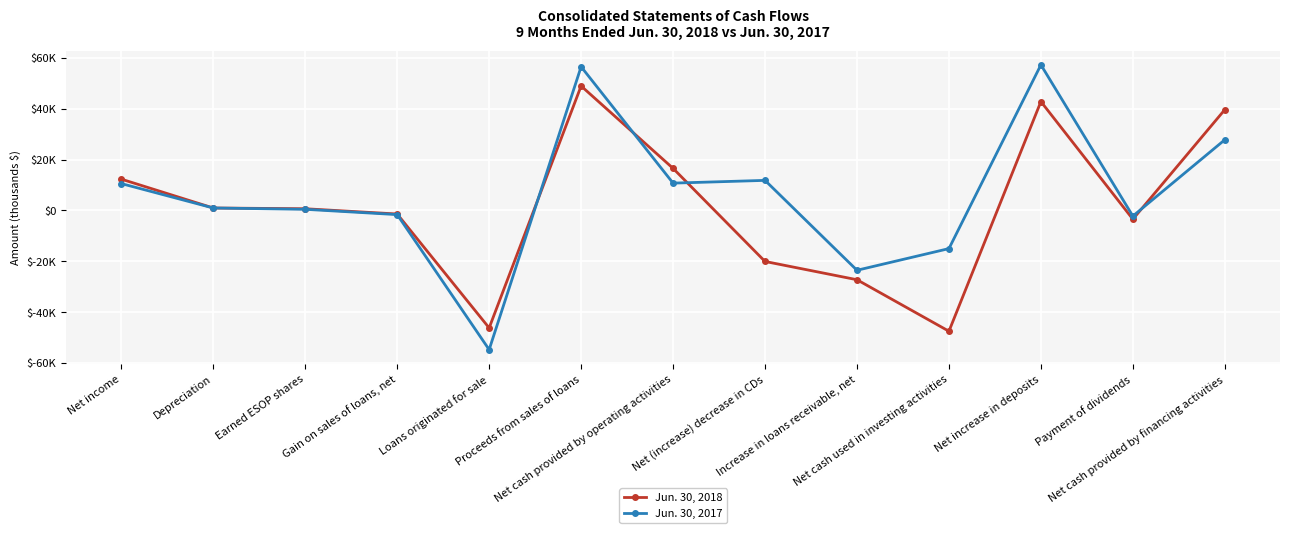

At which category does Jun. 30, 2018 reach its first local valley?

Loans originated for sale